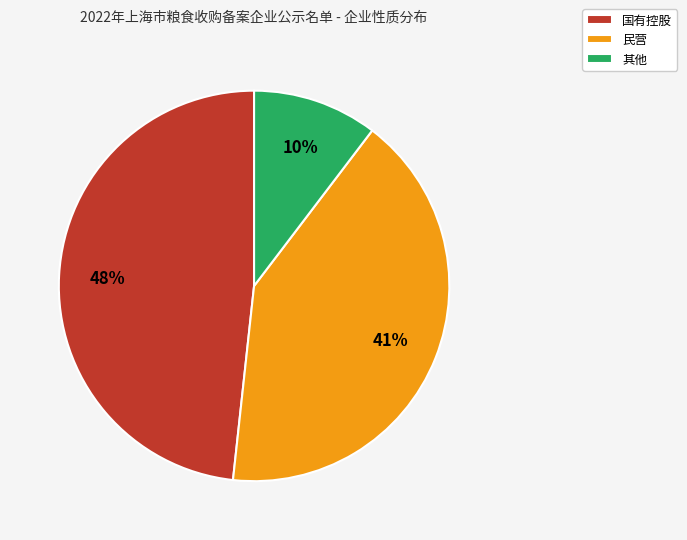

Rank the categories by value from lowest to highest.

其他, 民营, 国有控股